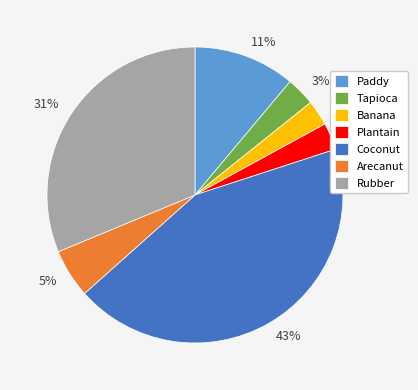

Do Arecanut and Coconut together represent more than half of the pie?

No